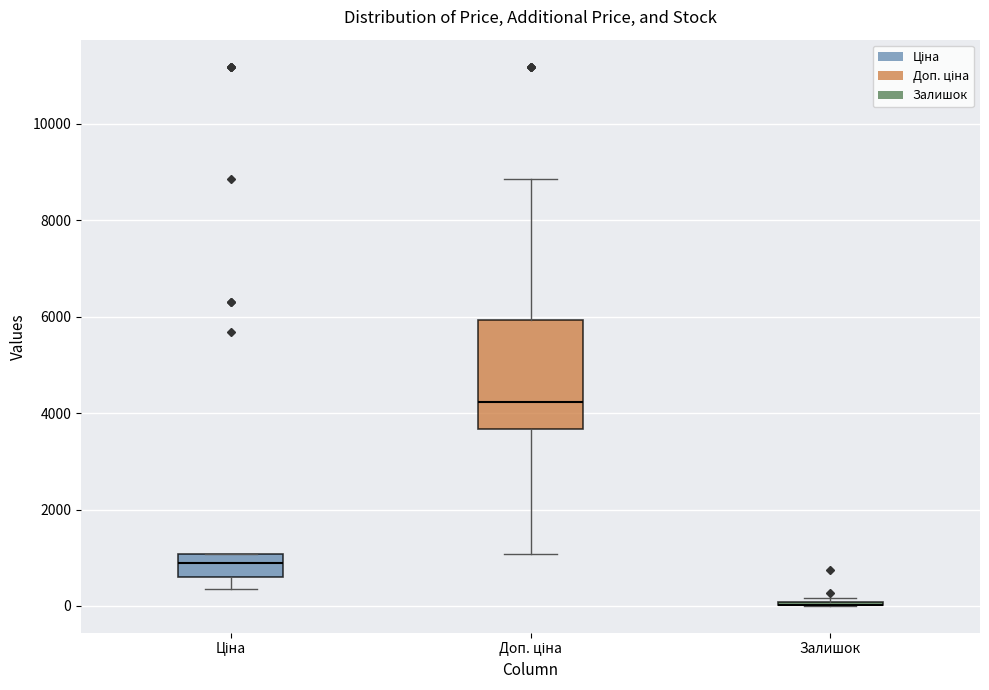

Which box is the tallest, from its lower edge to its upper edge?

Доп. ціна